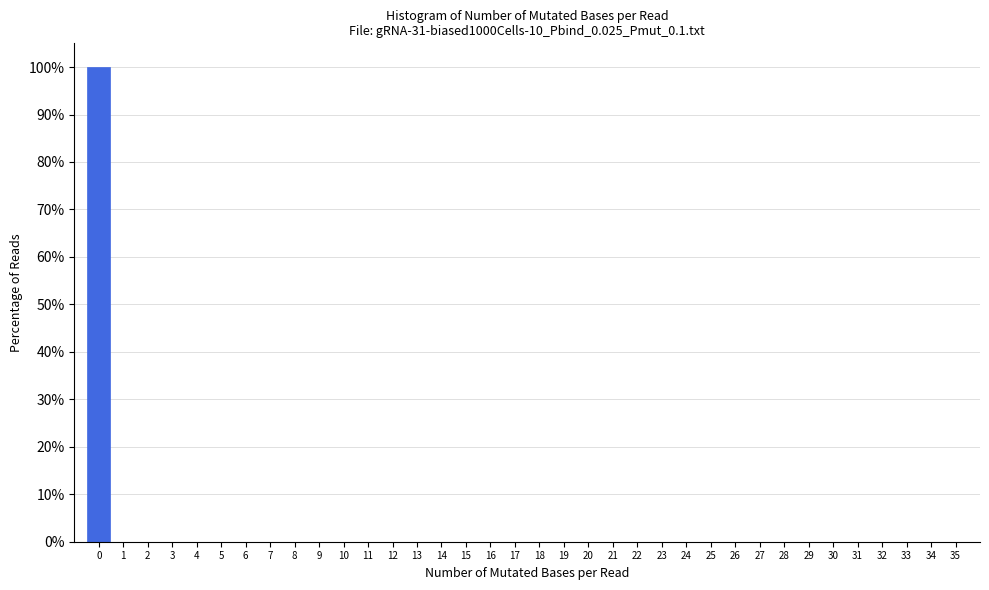

Reading left to right, transcribe this chart: for each bar, give the range it covers on the x-axis and its height. The values are not printed on the chart, so give them approximately, as read against the axis.

-0.5 to 0.5: 100
0.5 to 1.5: 0
1.5 to 2.5: 0
2.5 to 3.5: 0
3.5 to 4.5: 0
4.5 to 5.5: 0
5.5 to 6.5: 0
6.5 to 7.5: 0
7.5 to 8.5: 0
8.5 to 9.5: 0
9.5 to 10.5: 0
10.5 to 11.5: 0
11.5 to 12.5: 0
12.5 to 13.5: 0
13.5 to 14.5: 0
14.5 to 15.5: 0
15.5 to 16.5: 0
16.5 to 17.5: 0
17.5 to 18.5: 0
18.5 to 19.5: 0
19.5 to 20.5: 0
20.5 to 21.5: 0
21.5 to 22.5: 0
22.5 to 23.5: 0
23.5 to 24.5: 0
24.5 to 25.5: 0
25.5 to 26.5: 0
26.5 to 27.5: 0
27.5 to 28.5: 0
28.5 to 29.5: 0
29.5 to 30.5: 0
30.5 to 31.5: 0
31.5 to 32.5: 0
32.5 to 33.5: 0
33.5 to 34.5: 0
34.5 to 35.5: 0